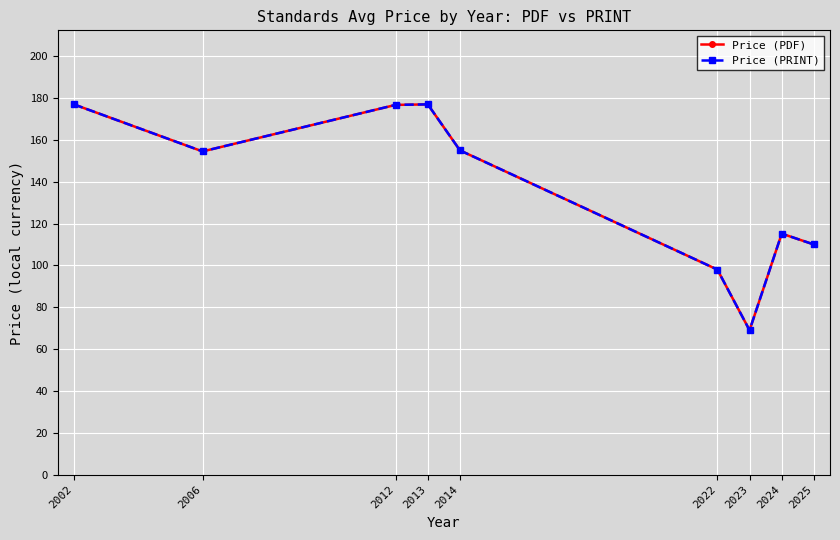

Does the chart have visible grid lines?

Yes